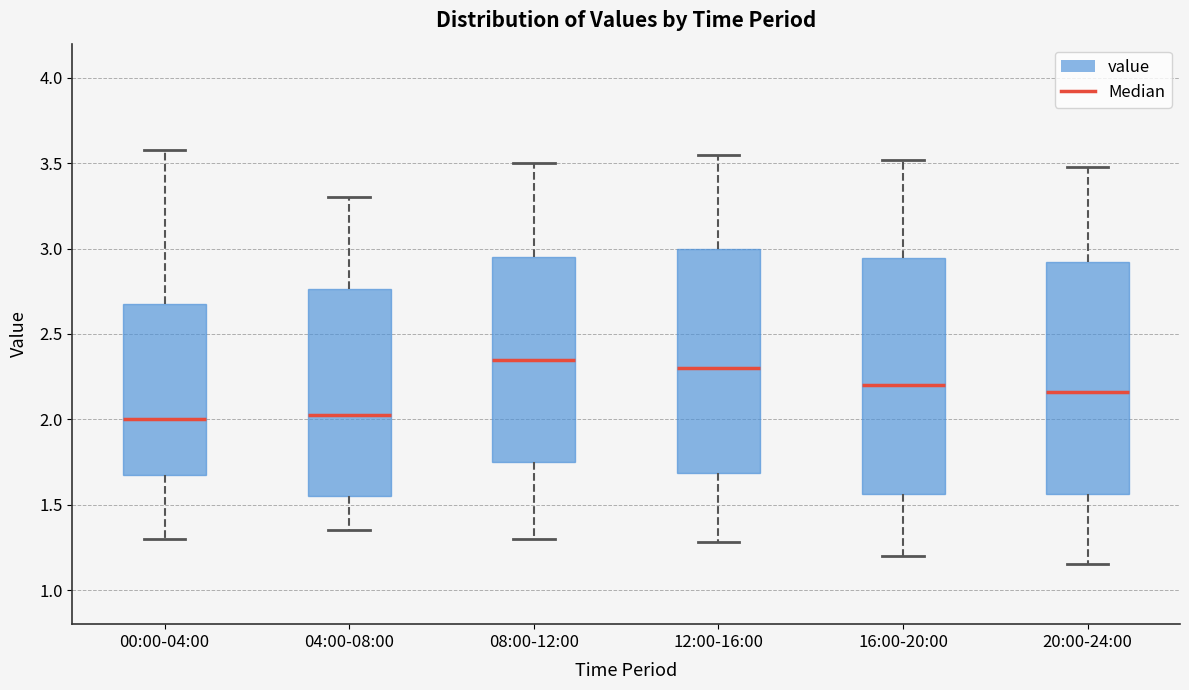

Where is the upper edge of the box for 12:00-16:00 on the y-axis? The values are not printed on the chart, so give them approximately, as read against the axis.

3.00